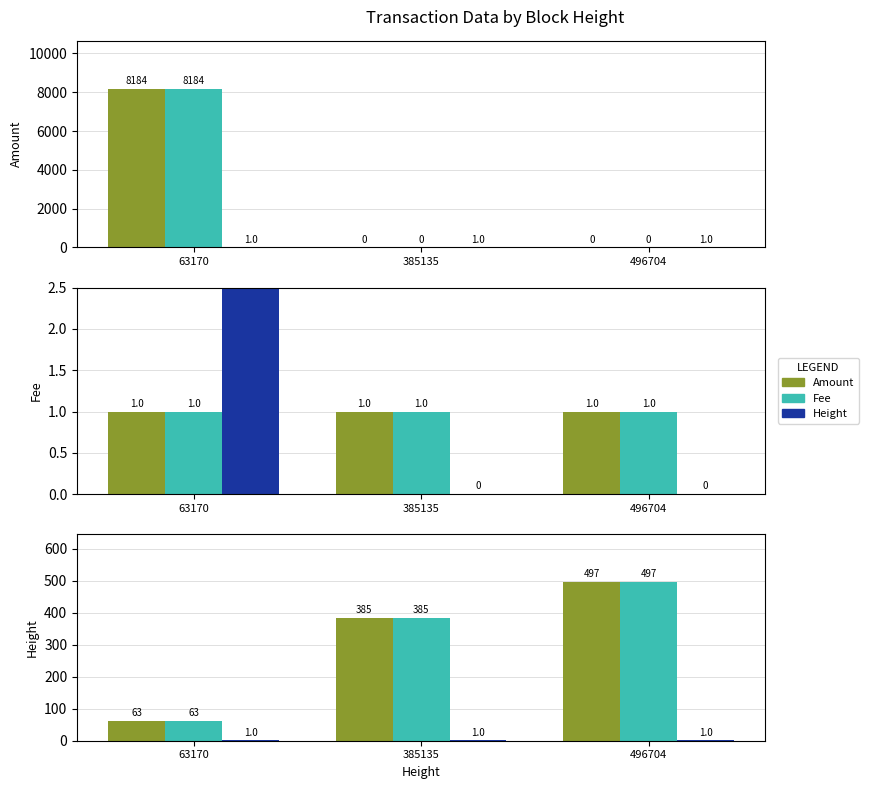

Which series has the largest total across all categories?

Amount